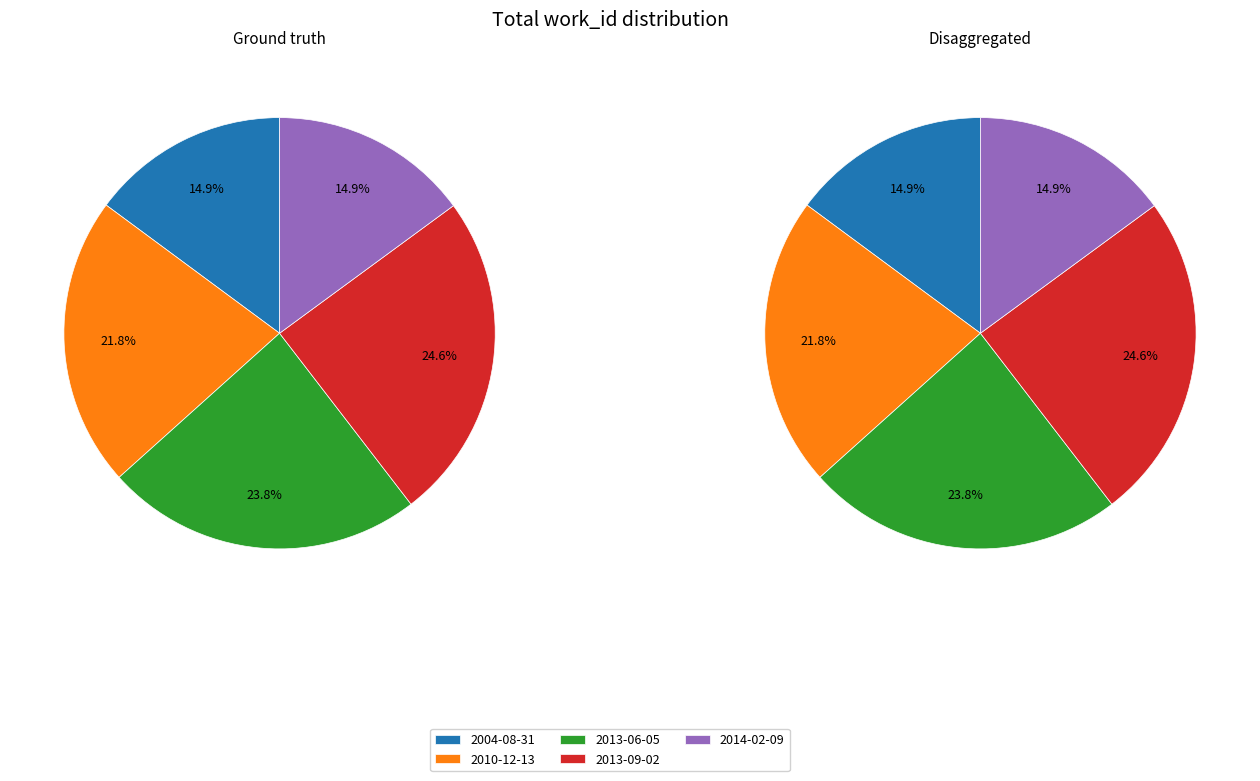

Is there any slice that represents more than half of the pie?

No